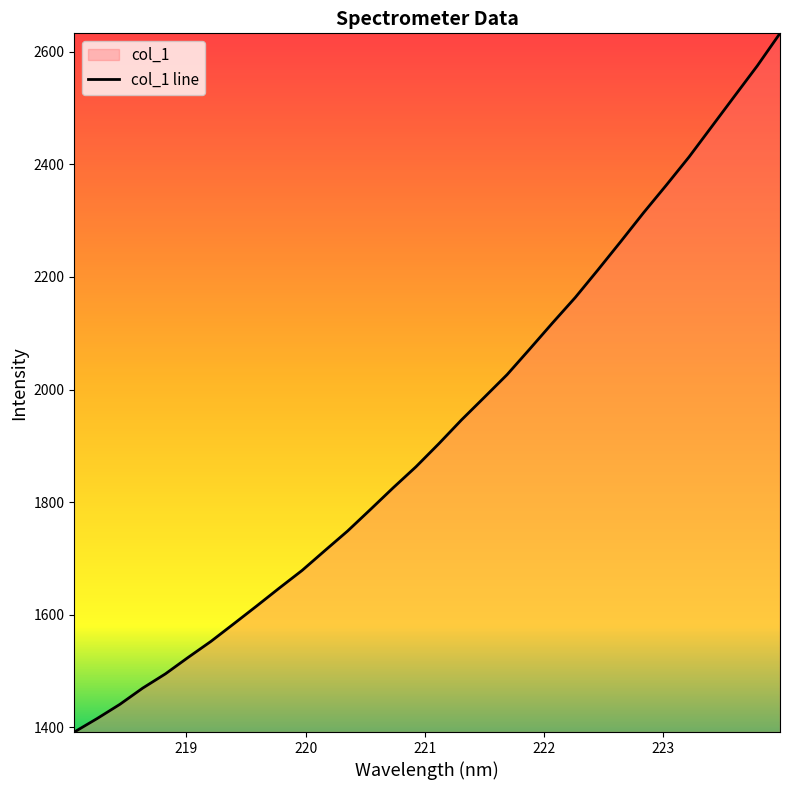

What position from the right is 220.1623?

21